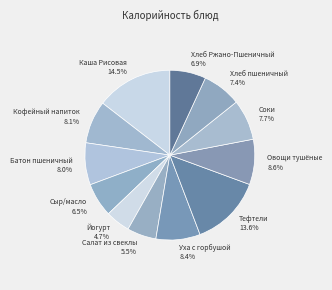

How many segments does this pie chart have?

12